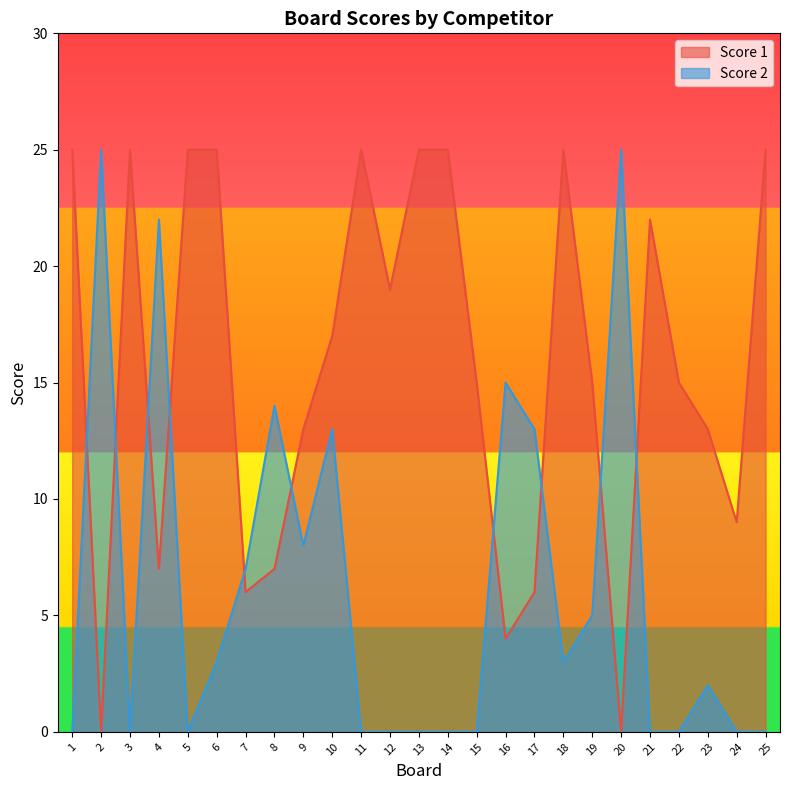

At which category does the chart reach its minimum across all series?

2